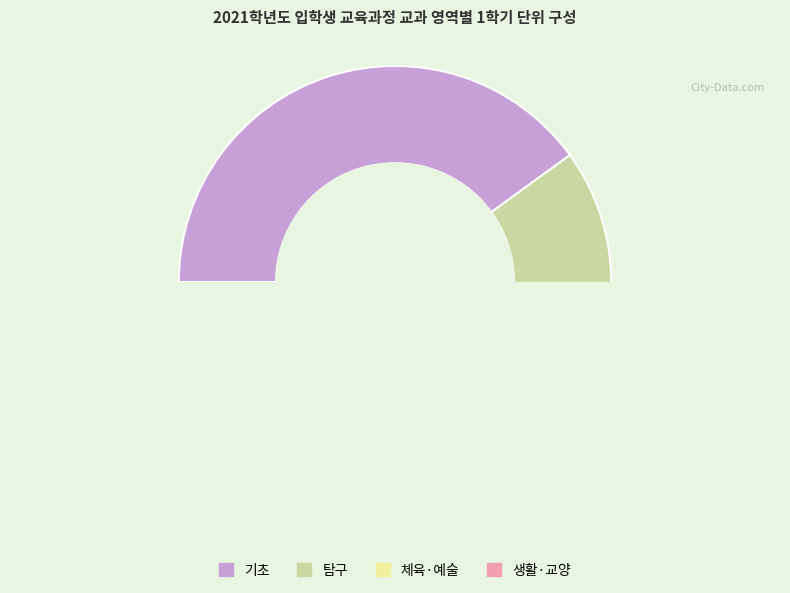

Is the sum of 탐구 and 생활·교양 greater than half?

No